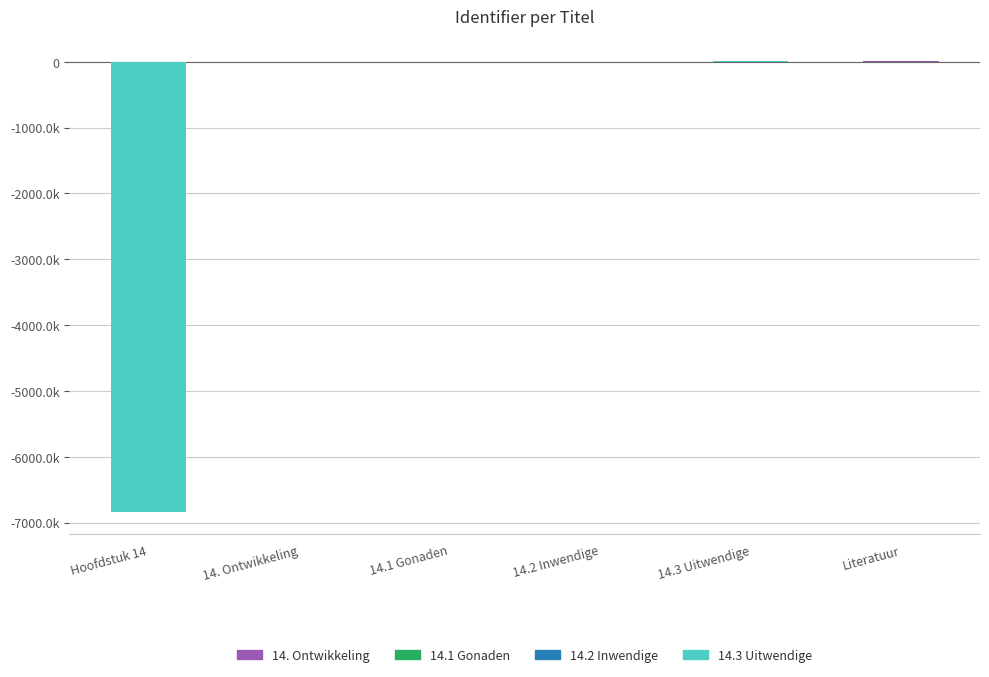

Are the bars horizontal?

No